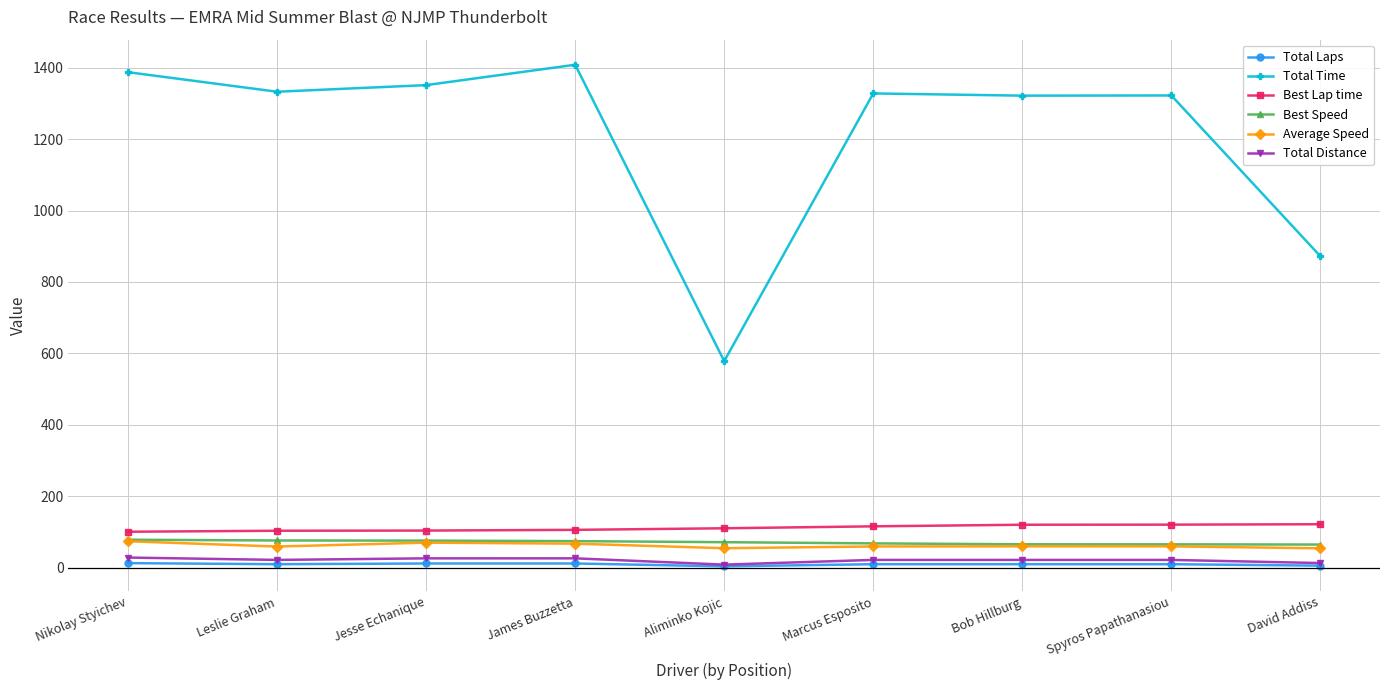

True or false: Total Laps and Best Speed intersect in this chart.

False